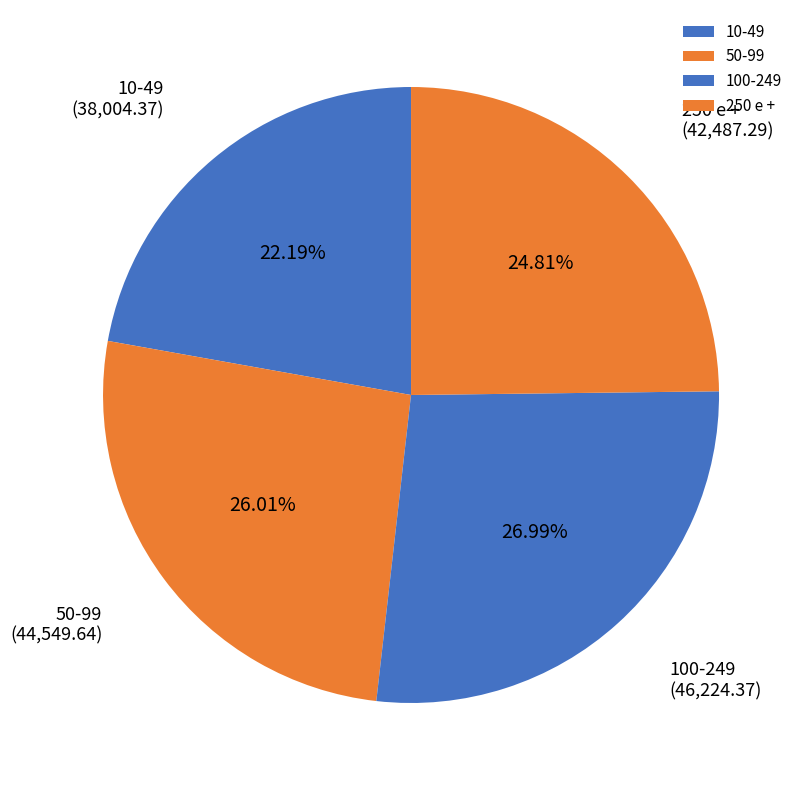

Between 100-249 and 10-49, which is larger?

100-249